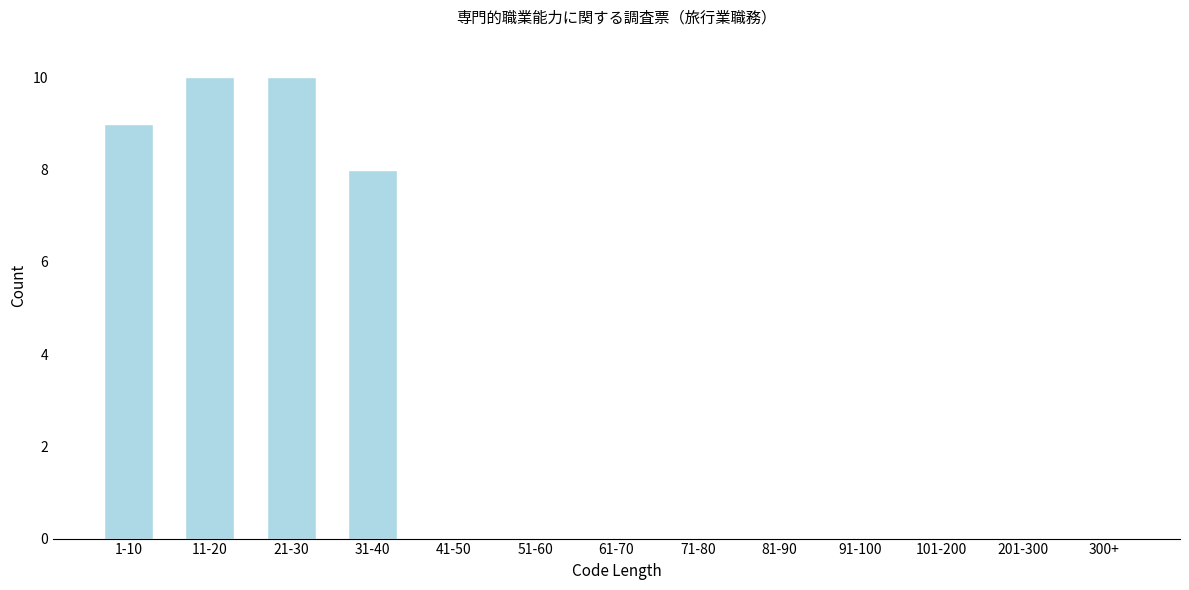

Reading left to right, list all the values displayed in this chart.

1-10=9	11-20=10	21-30=10	31-40=8	41-50=0	51-60=0	61-70=0	71-80=0	81-90=0	91-100=0	101-200=0	201-300=0	300+=0